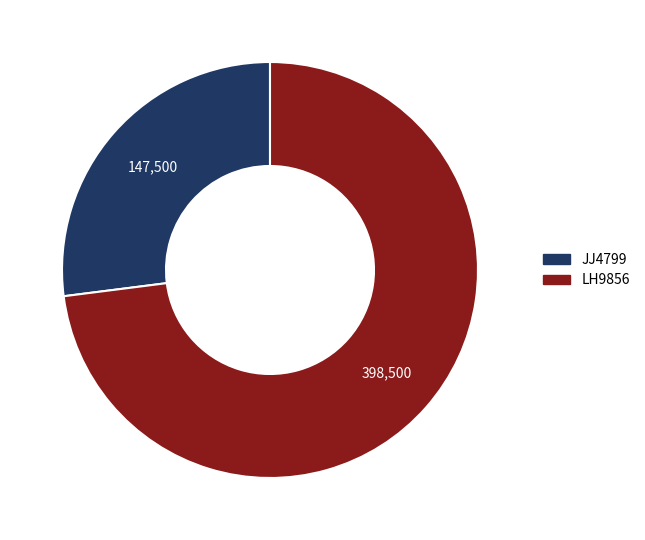

Does LH9856 account for over 50% of the chart?

Yes